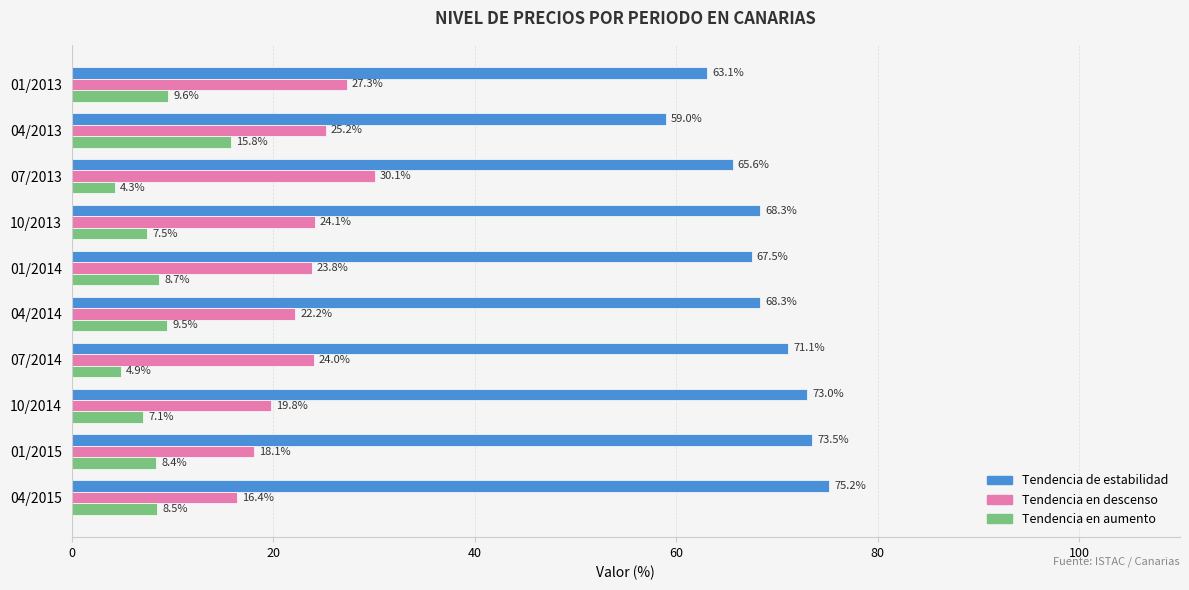

Which category has the highest value in the Tendencia en descenso series?

07/2013